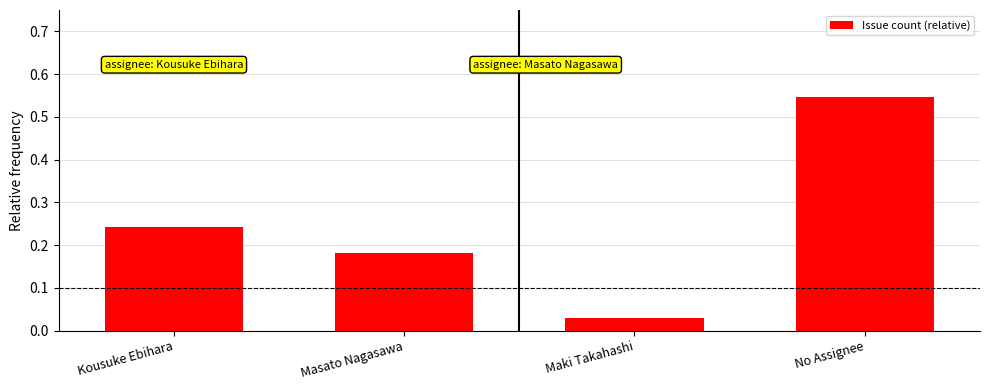

What is the label of the 3rd bar from the right?

Masato Nagasawa